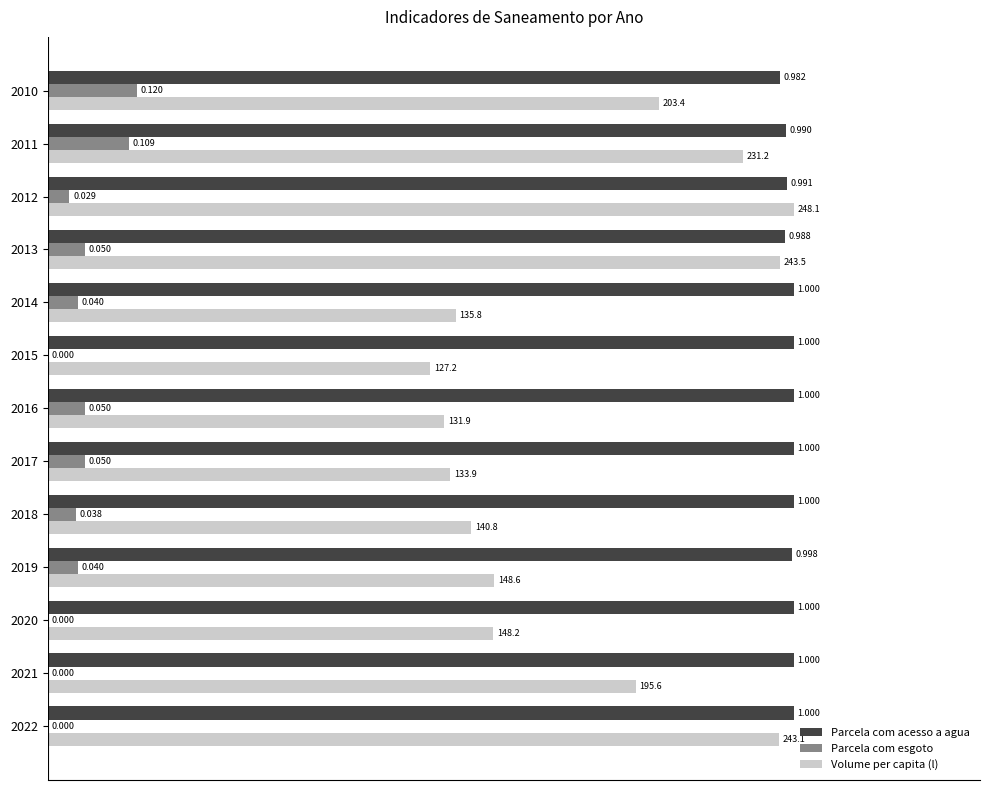

Which series has the largest total across all categories?

Parcela com acesso a agua